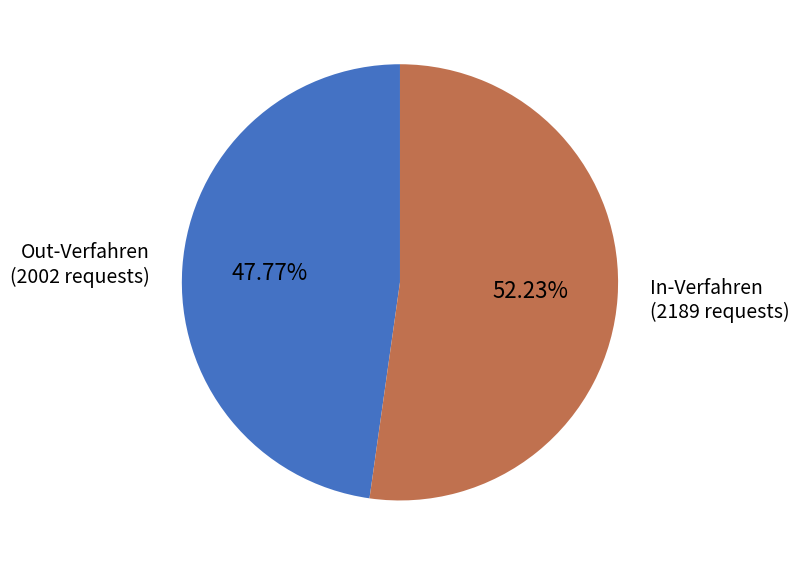

To the nearest percent, what portion does In-Verfahren represent?

52%